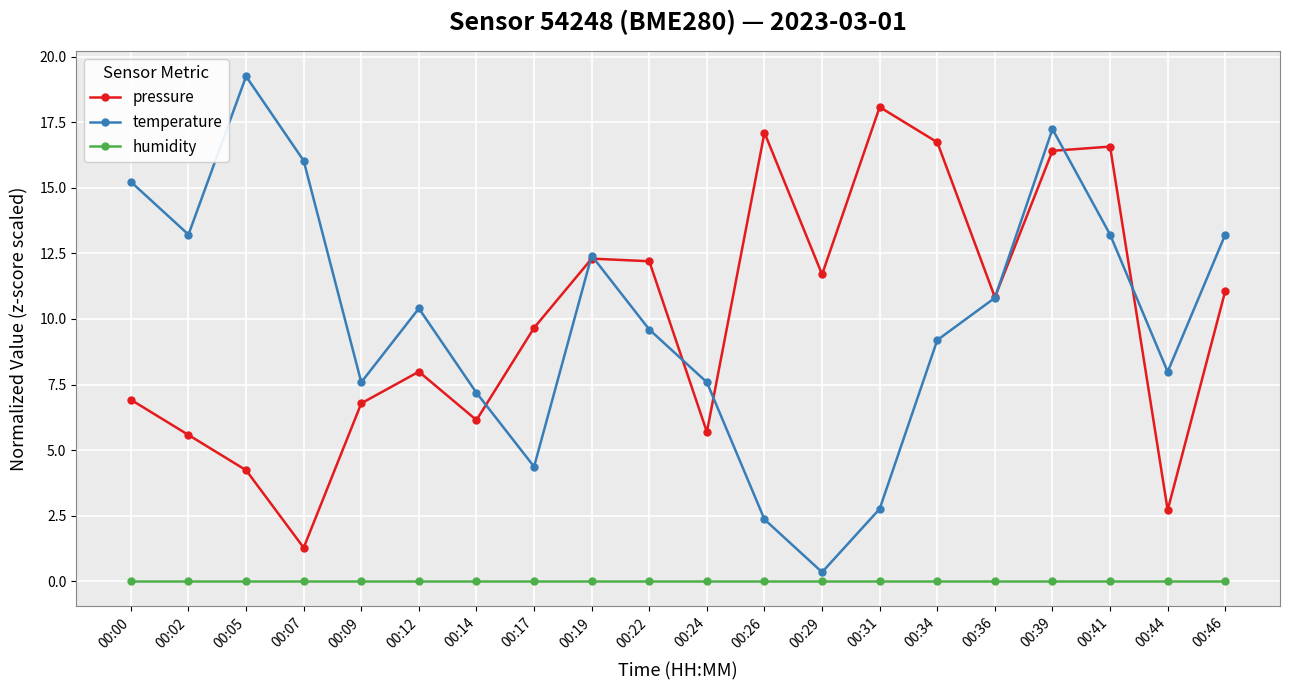

True or false: temperature has more than 0 interior local peaks.

True